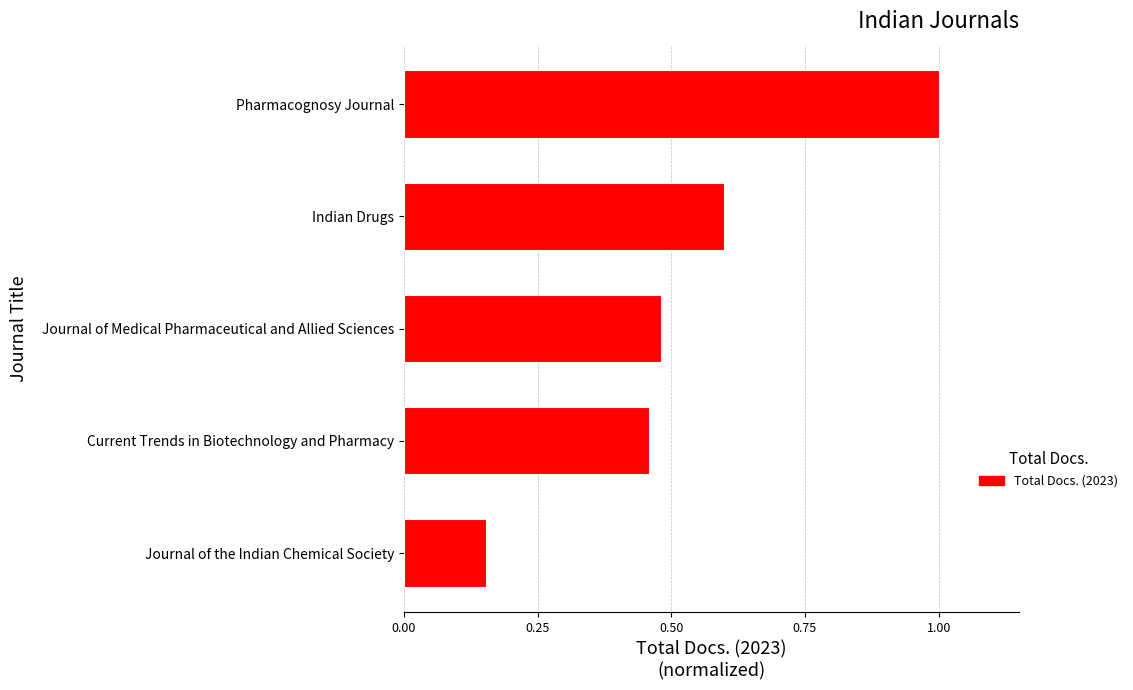

The chart shows a value of 1.0 at Pharmacognosy Journal. True or false?

True